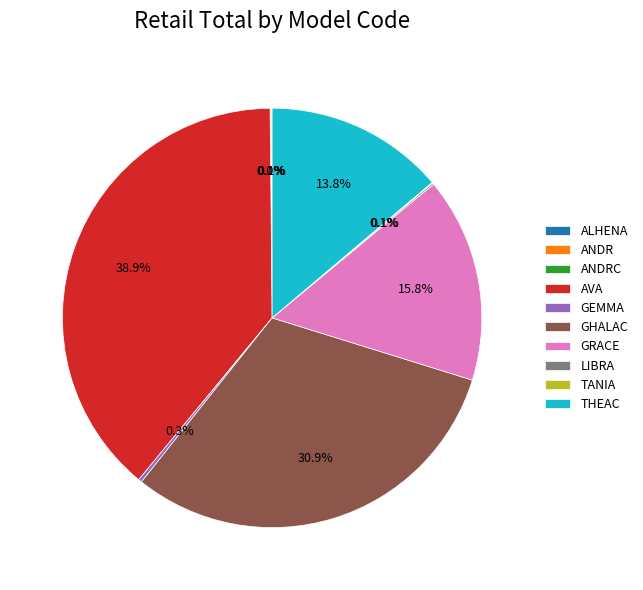

Which category has the biggest portion of the pie?

AVA